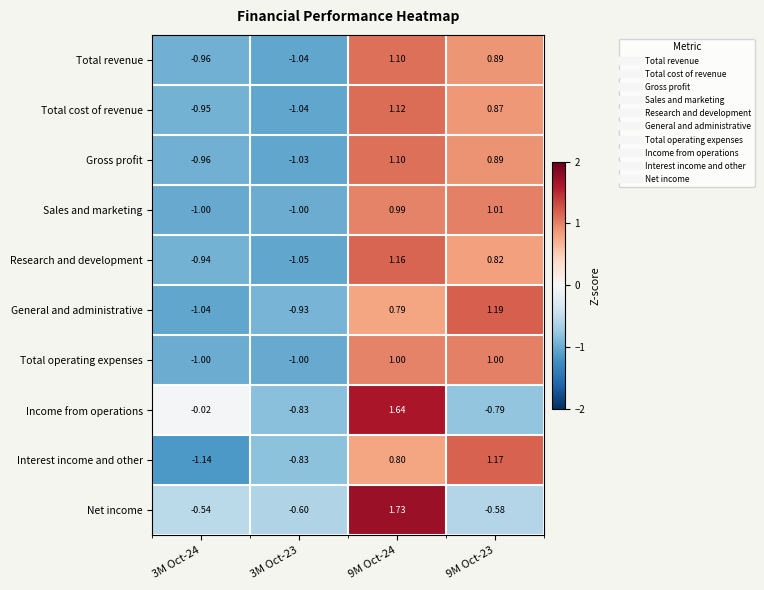

Which series has the widest spread of values?

Income from operations